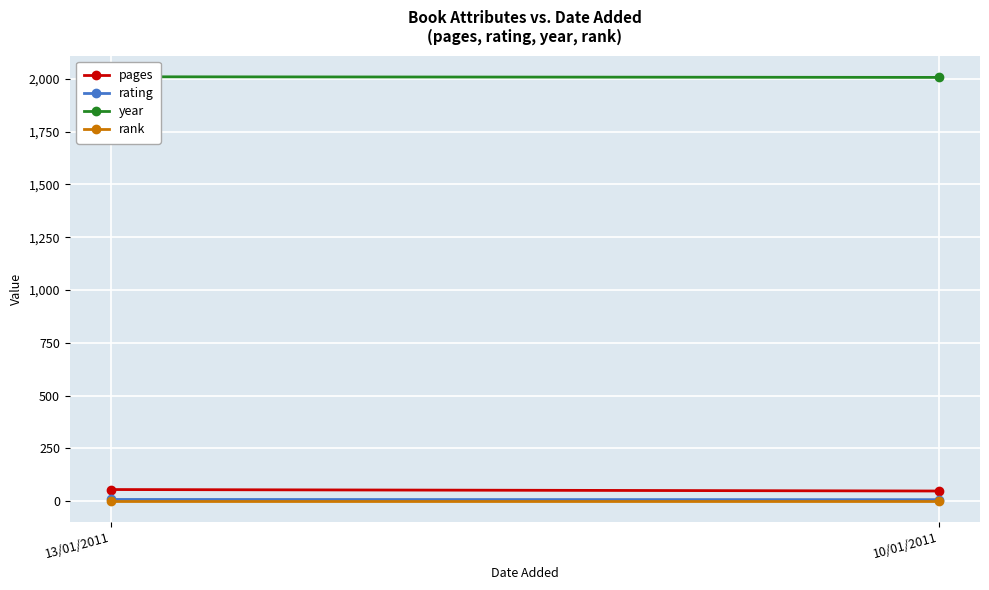

True or false: rank has a value of 1 at 10/01/2011.

True